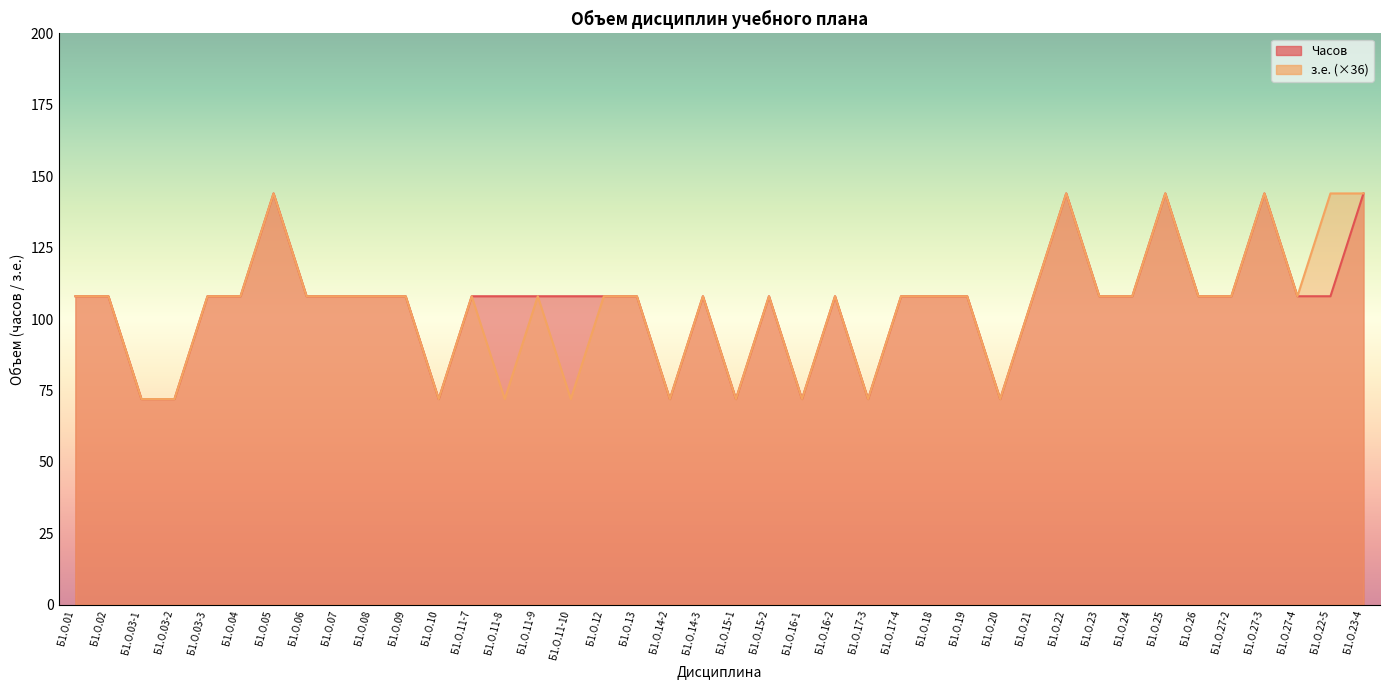

At which category does the chart reach its minimum across all series?

Б1.О.03-1